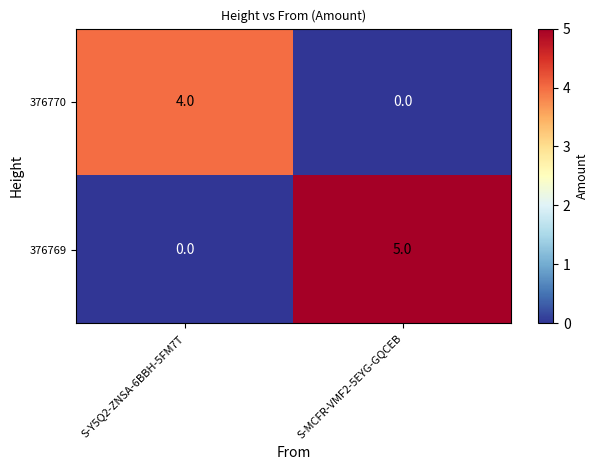

How many data points does each series have?

2